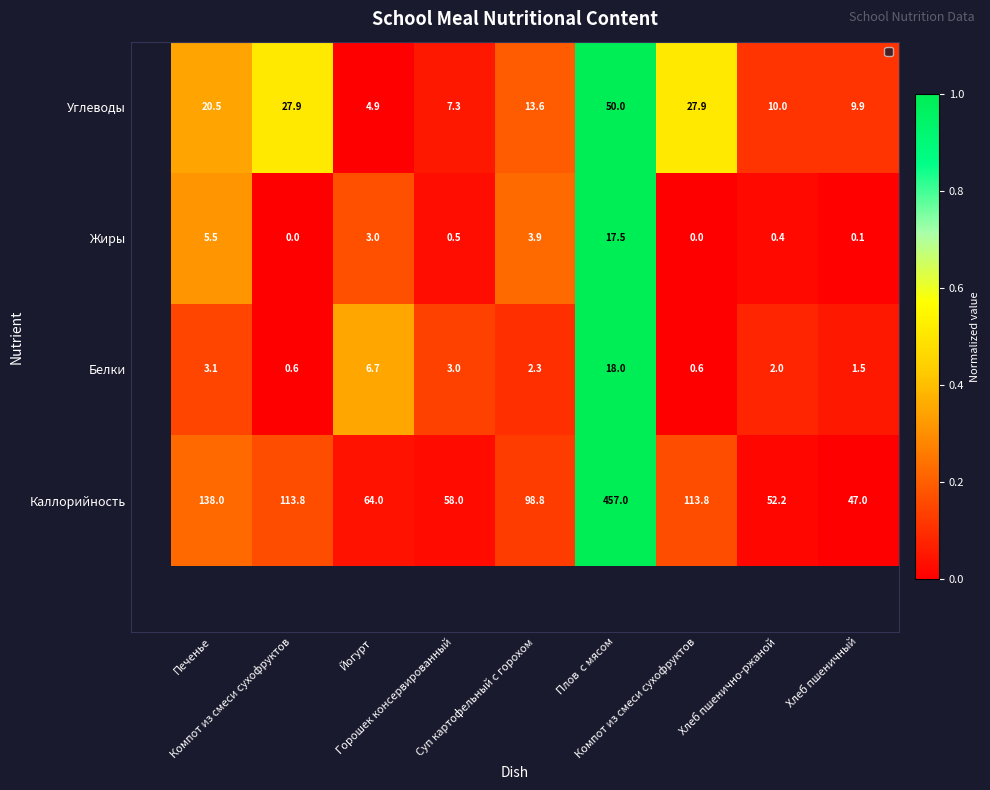

Count the number of categories in the chart.

9